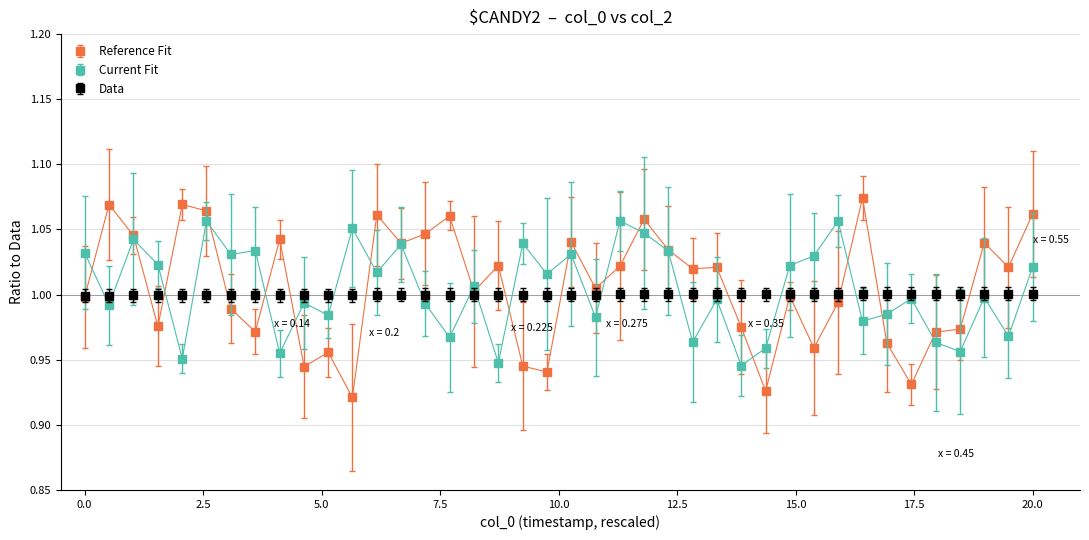

Which series has the widest spread of values?

Reference Fit